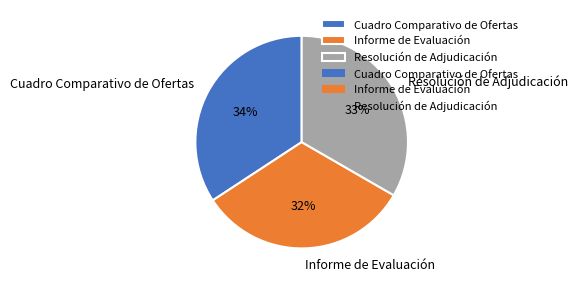

True or false: Resolución de Adjudicación accounts for 33% of the total.

True